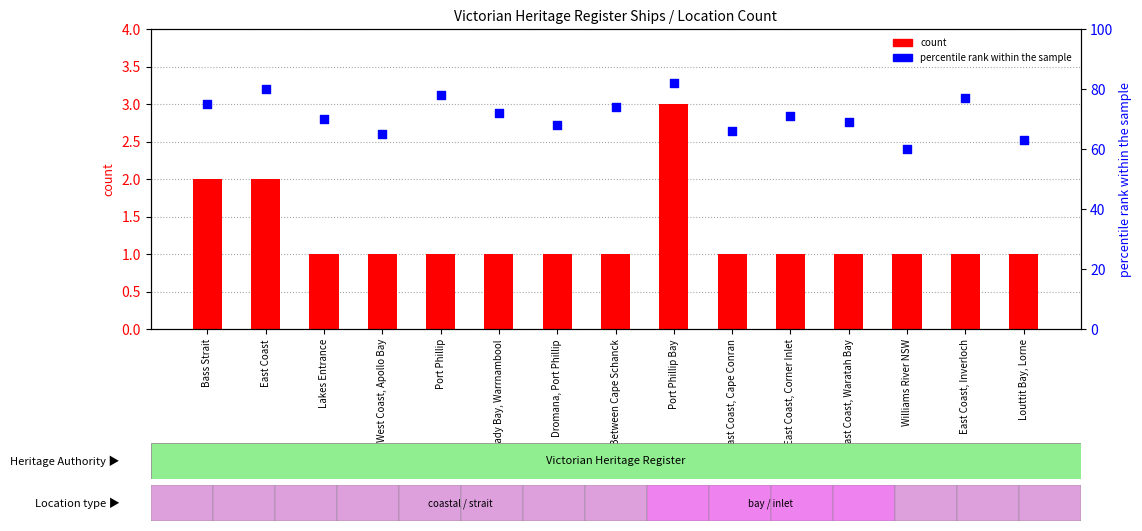

Is the value of percentile rank within the sample at East Coast, Corner Inlet greater than the value of count at Lakes Entrance?

Yes